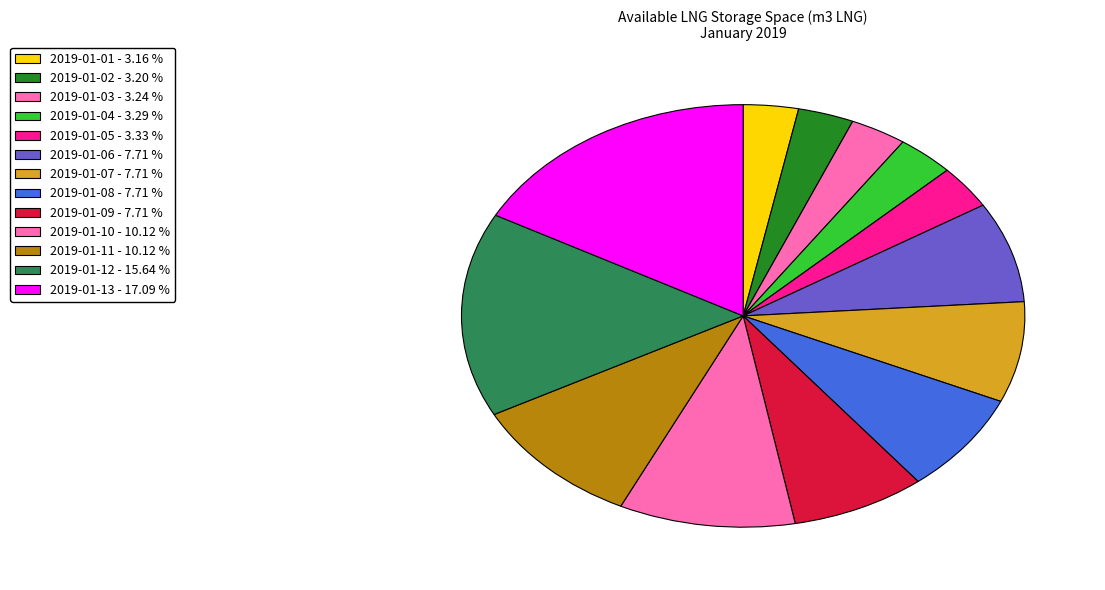

To the nearest percent, what percentage of the pie is 2019-01-13?

17%